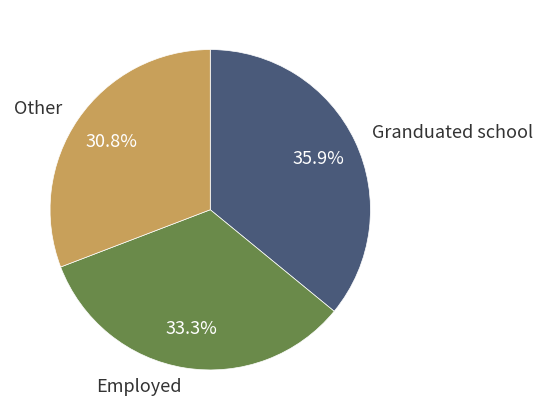

How many slices are in this pie chart?

3